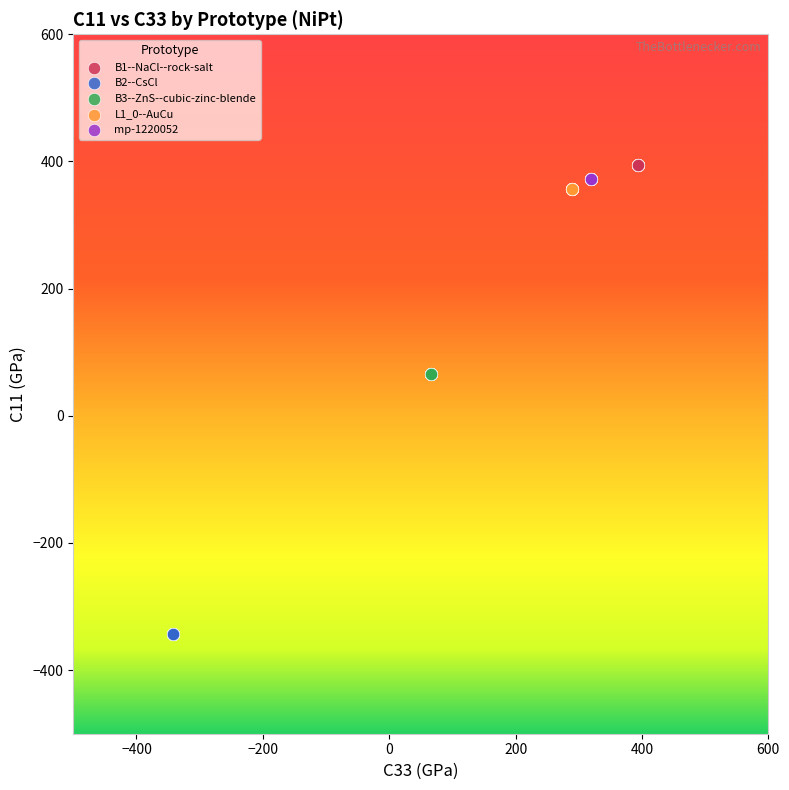

Which series contains the lowest Y value?

B2--CsCl